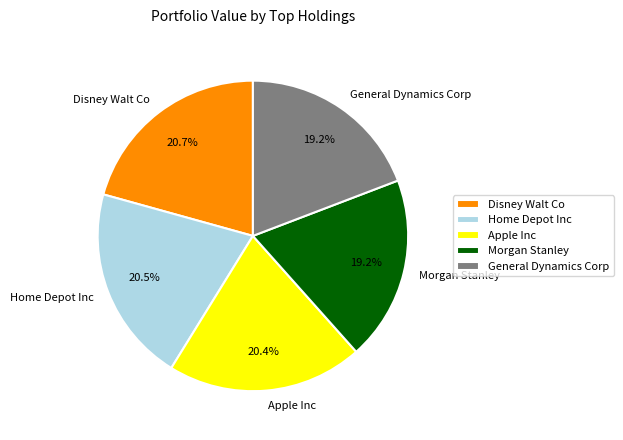

Does Disney Walt Co account for over 50% of the chart?

No